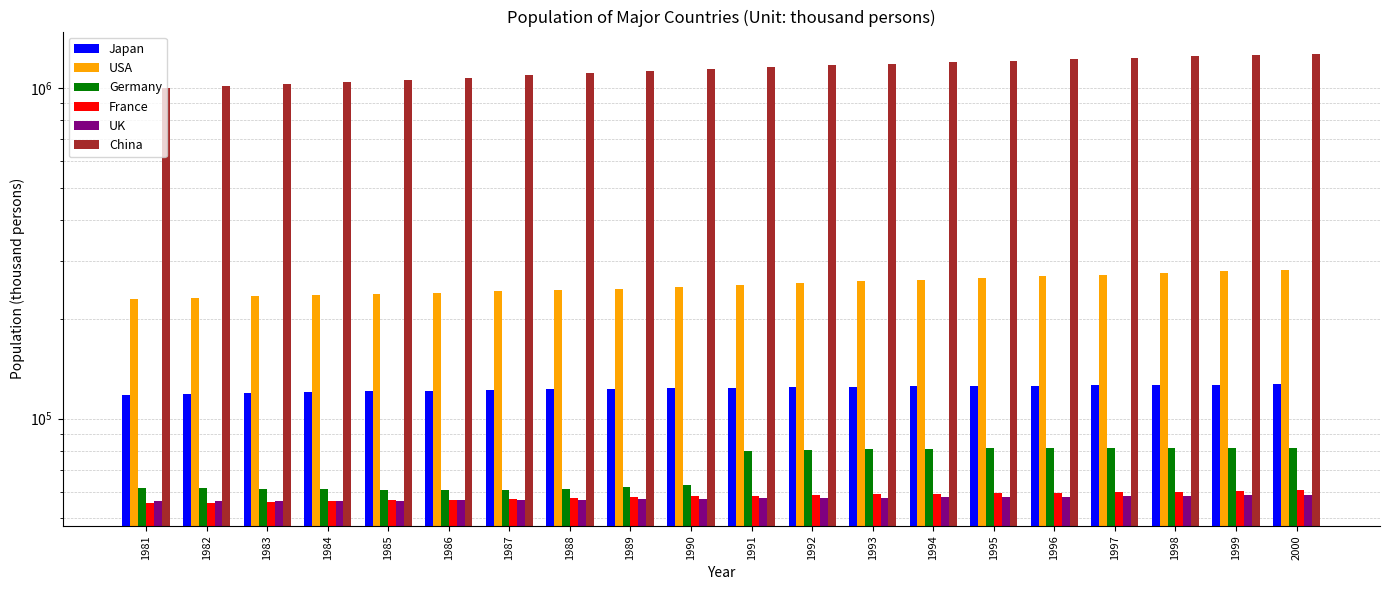

How many values in the Japan series exceed 124101?

9